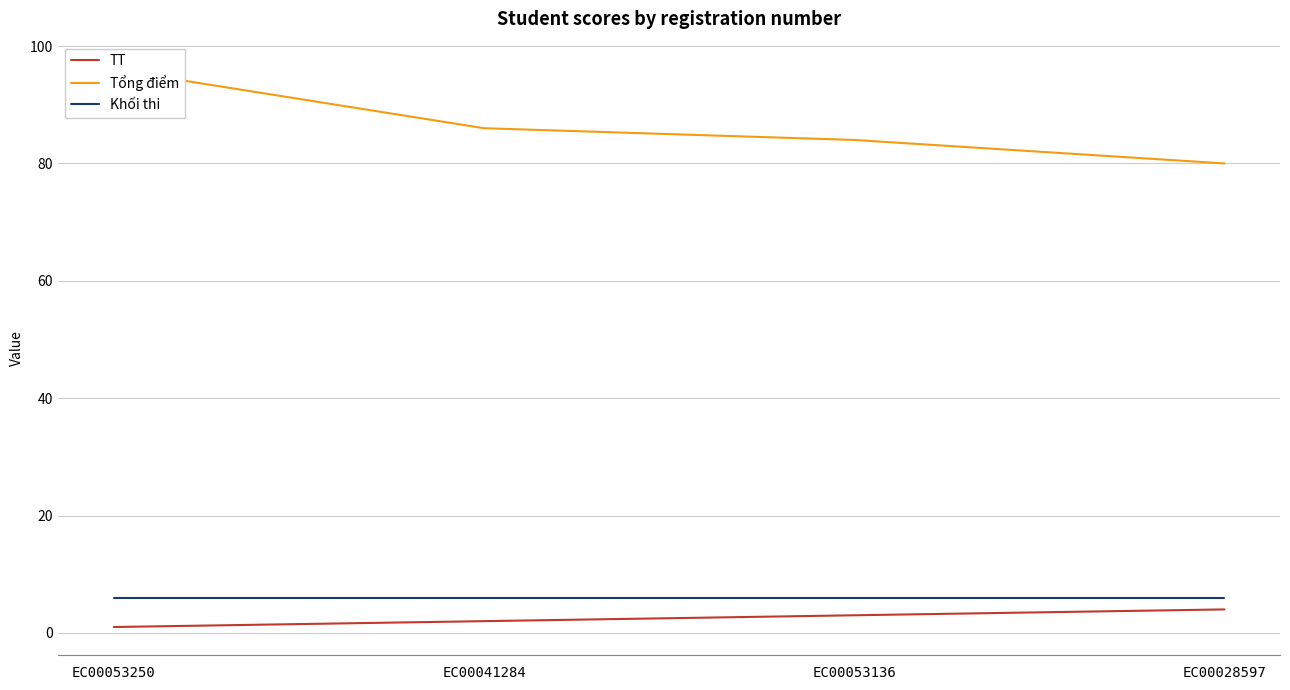

What is the difference between the maximum and minimum values in the Tổng điểm series?

16